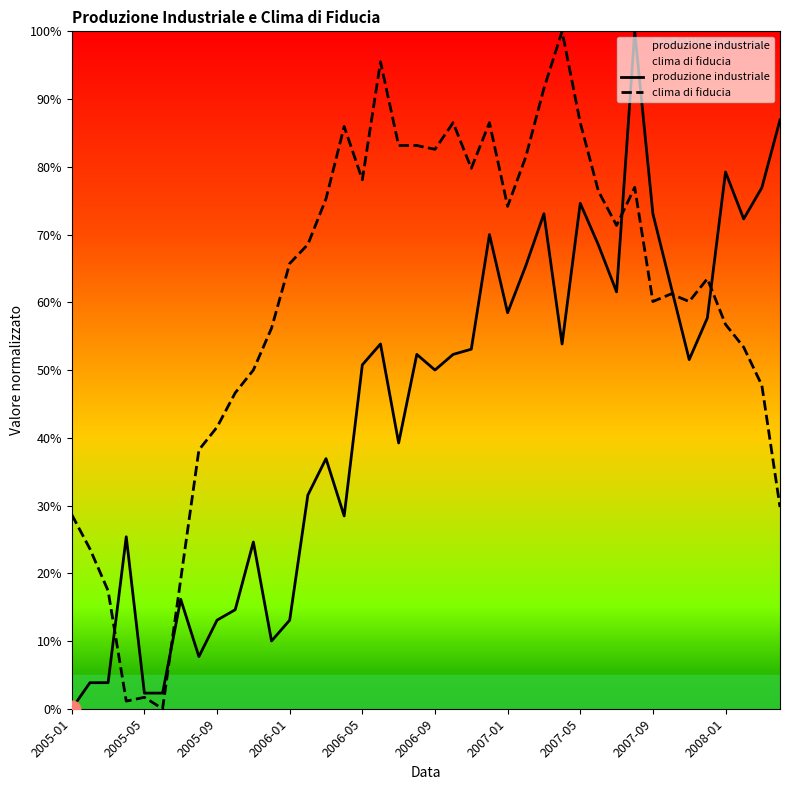

True or false: produzione industriale has a value of 0.5 at 2005-01.

False